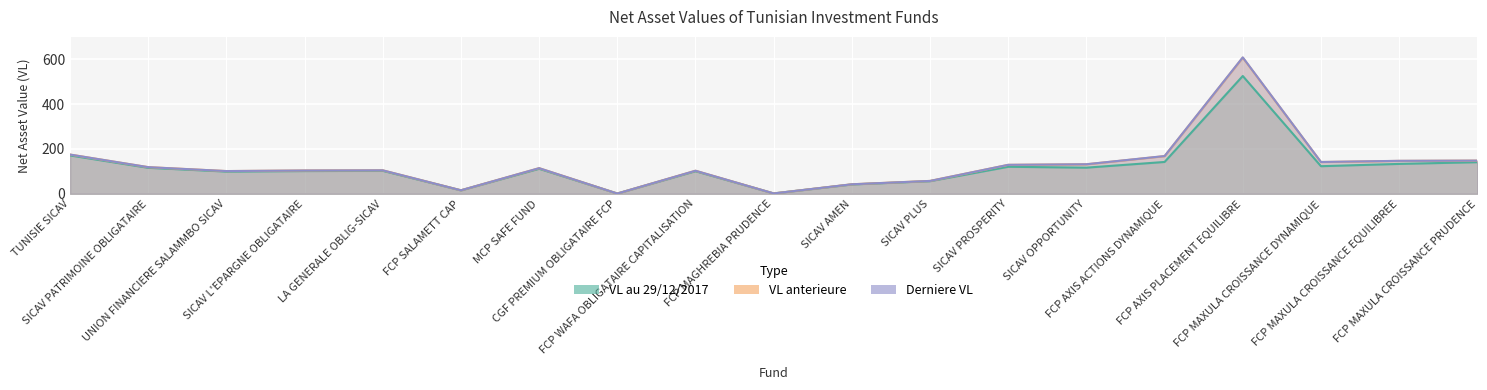

Between FCP MAXULA CROISSANCE DYNAMIQUE and FCP MAGHREBIA PRUDENCE, which is larger?

FCP MAXULA CROISSANCE DYNAMIQUE